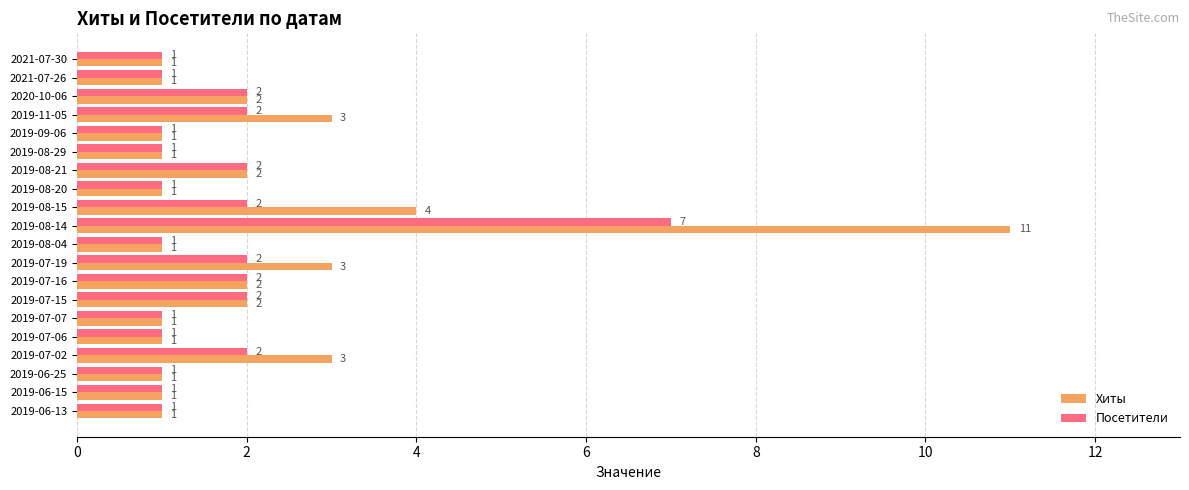

Is the value of Хиты at 2019-08-14 greater than the value of Посетители at 2019-08-04?

Yes